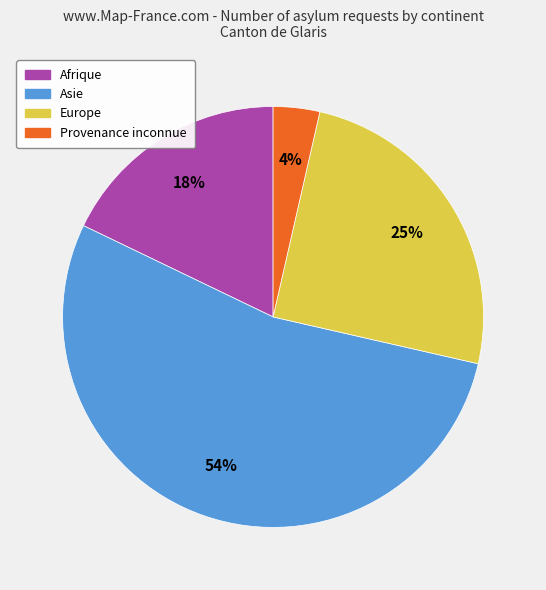

Does Asie represent more than half of the total?

Yes